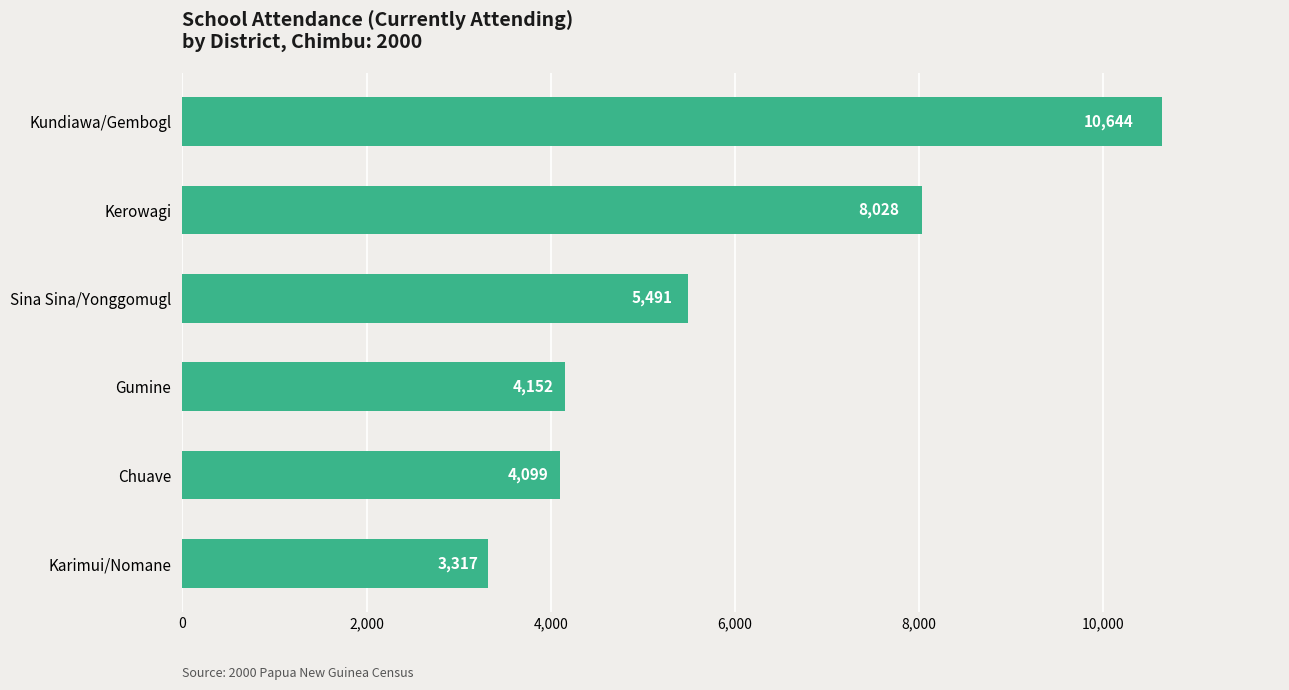

How many categories are shown in the chart?

6